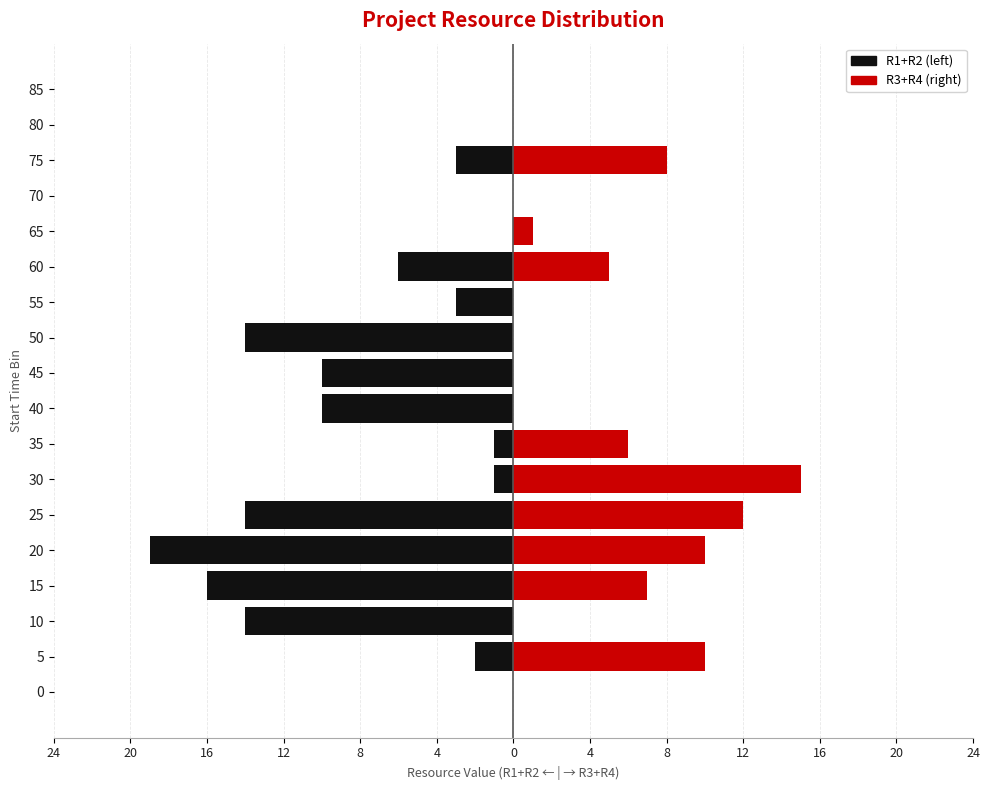

How many groups of bars are there?

18